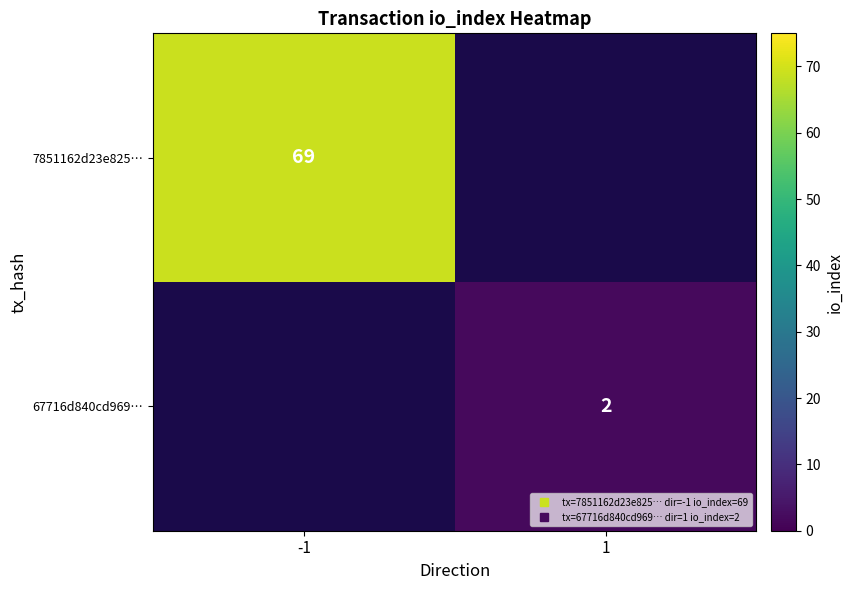

Rank the series by their average value, from highest to lowest.

7851162d23e825…, 67716d840cd969…